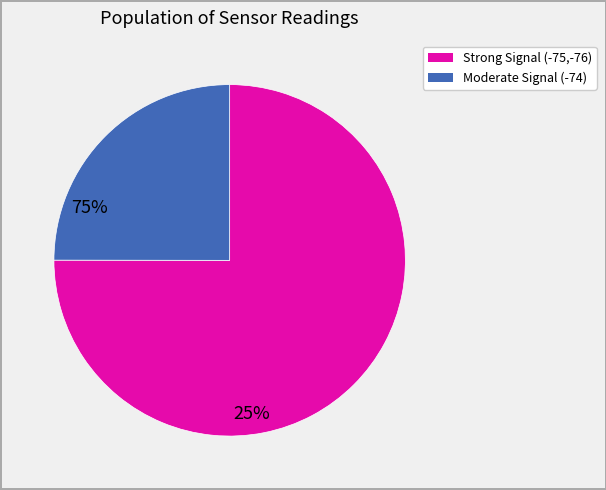

Is there any slice that represents more than half of the pie?

Yes